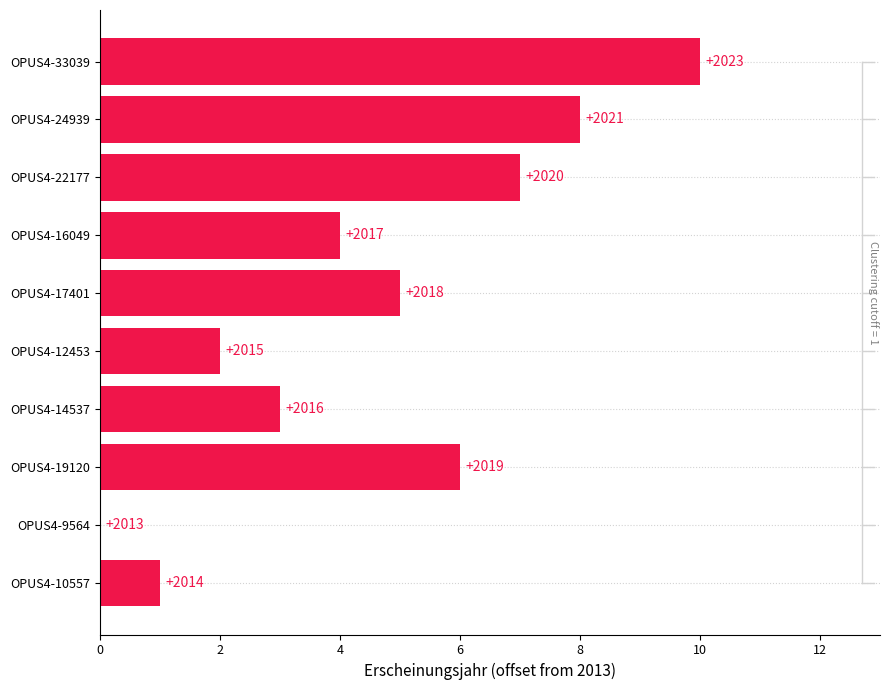

What is the sum of all values?

46